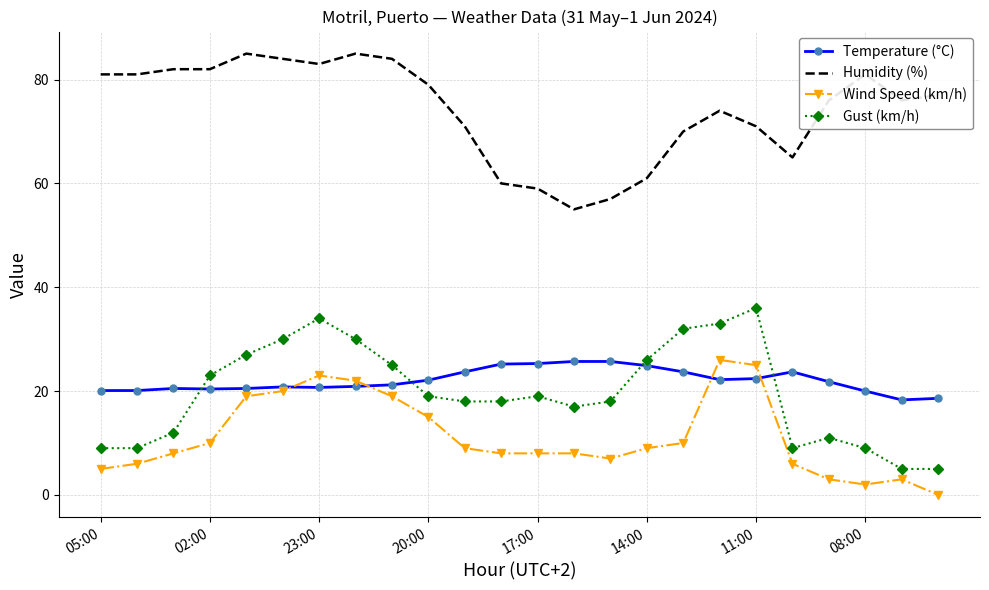

True or false: Wind Speed (km/h) and Humidity (%) intersect in this chart.

False